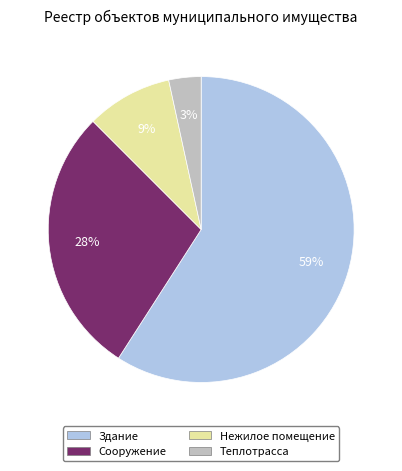

True or false: Сооружение accounts for 28% of the total.

True